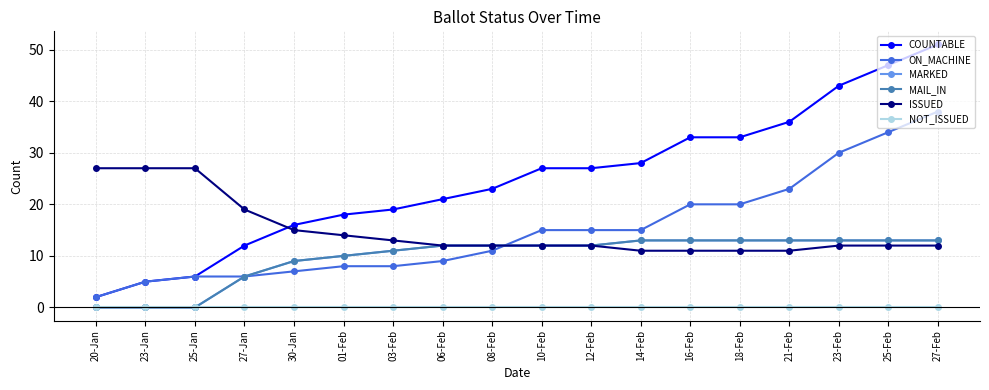

Does the chart have visible grid lines?

Yes